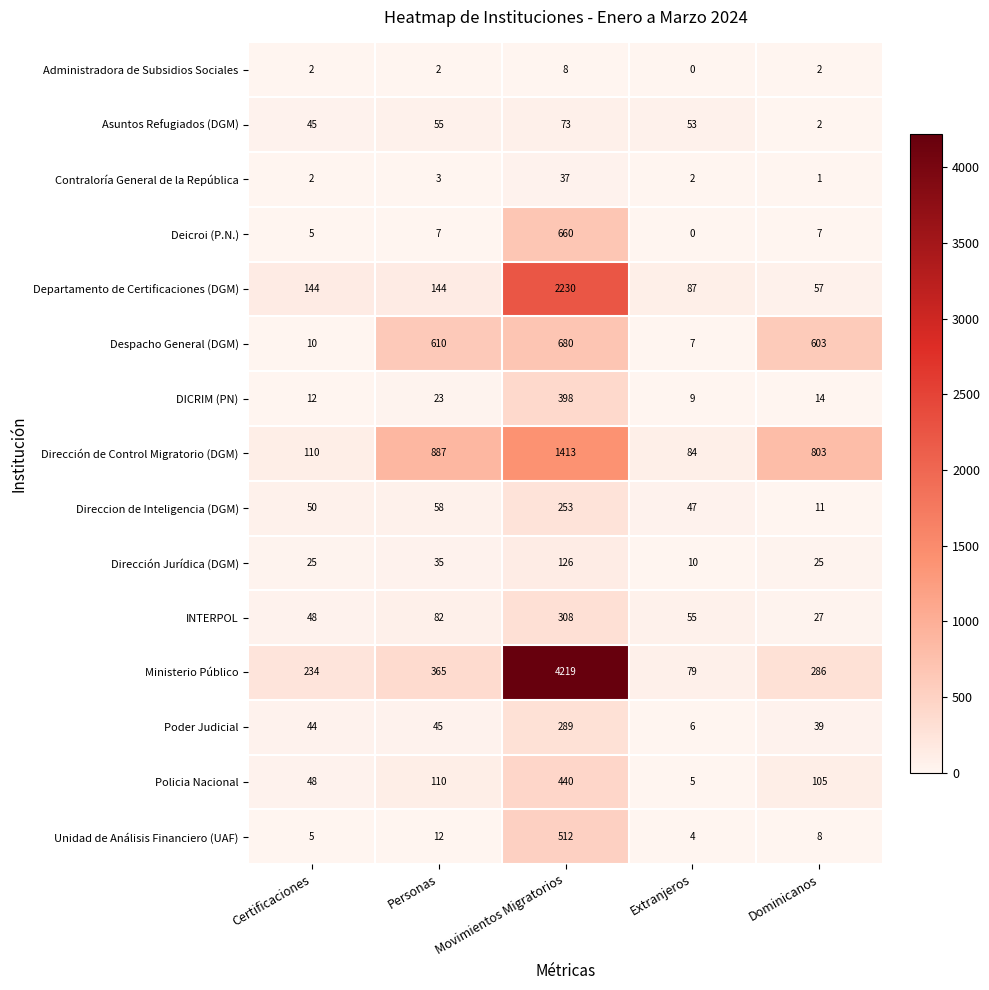

What is the average value of the Unidad de Análisis Financiero (UAF) series?

108